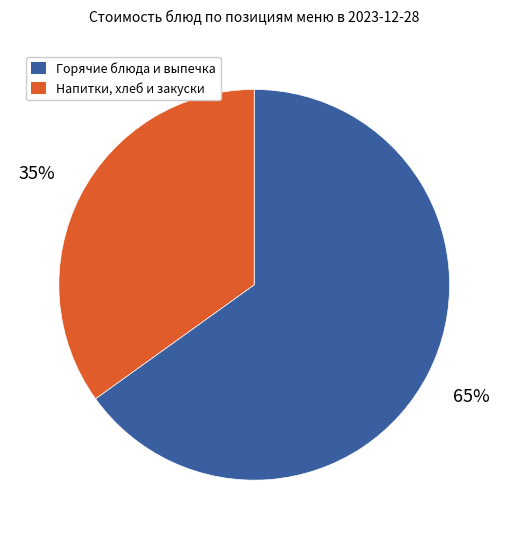

To the nearest percent, what is the difference between the largest and smallest slice percentages?

30%